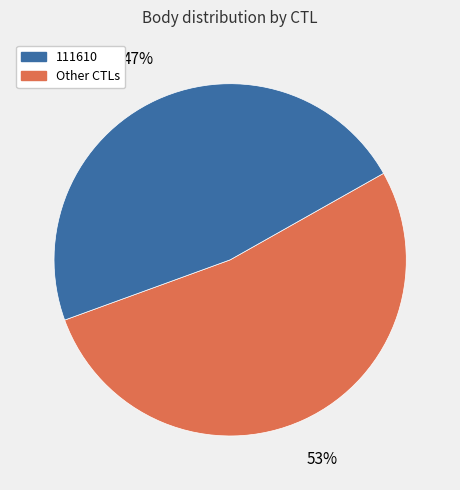

Does any single category account for the majority?

Yes